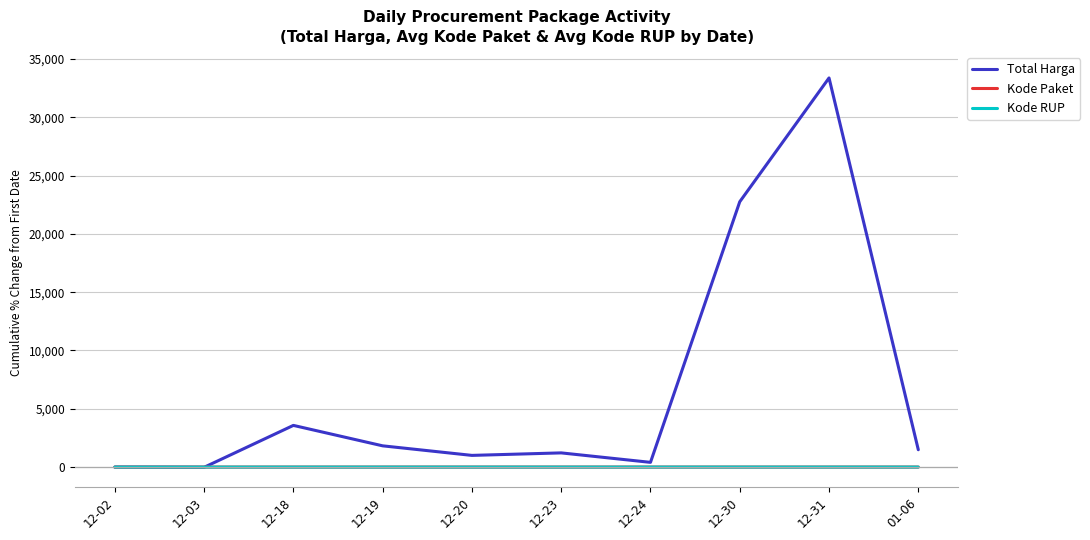

What is the greatest value displayed?

33368.2